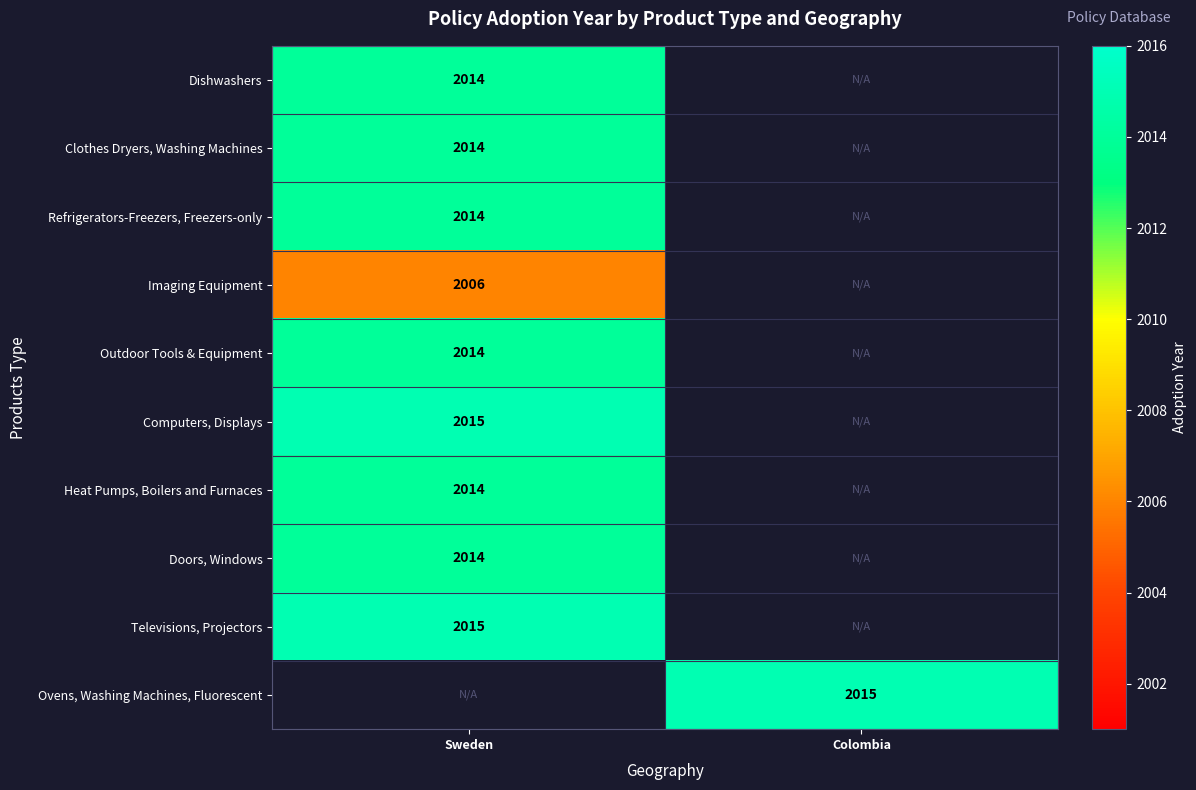

What is the greatest value displayed?

2015.0